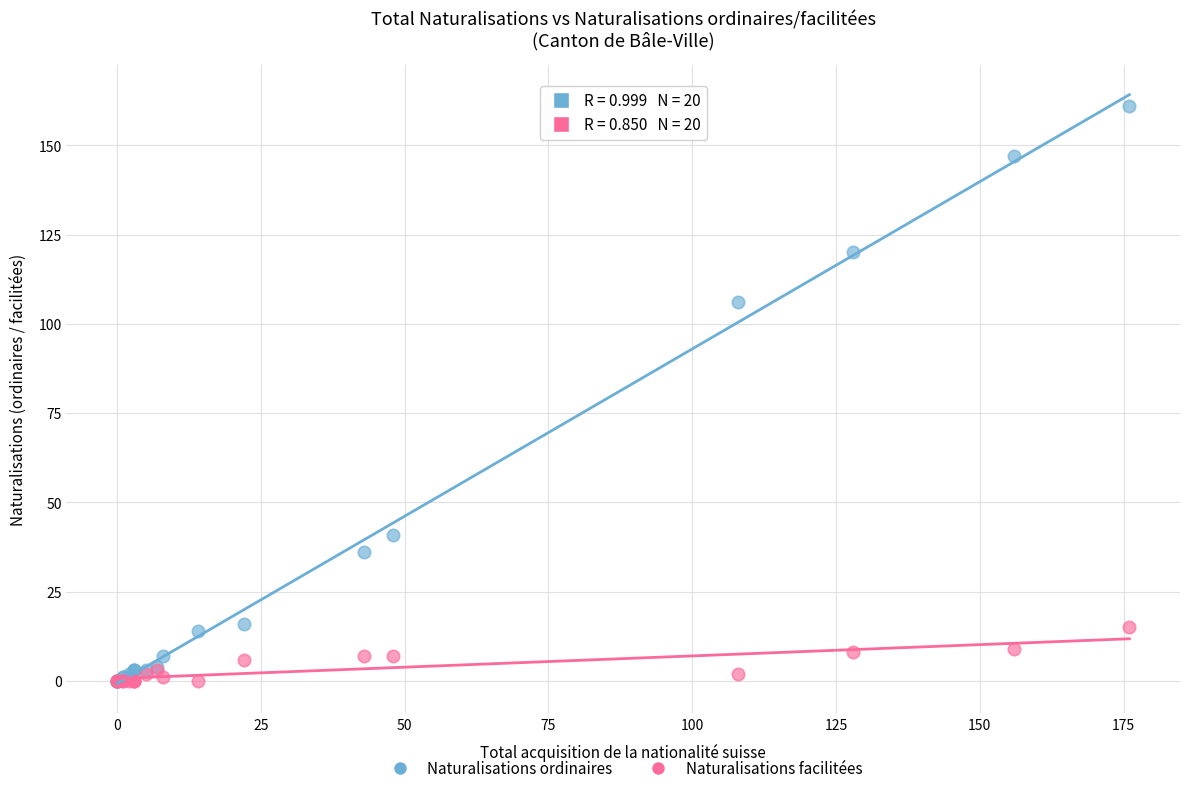

In the Naturalisations ordinaires series, what Y value is closest to 80?

106